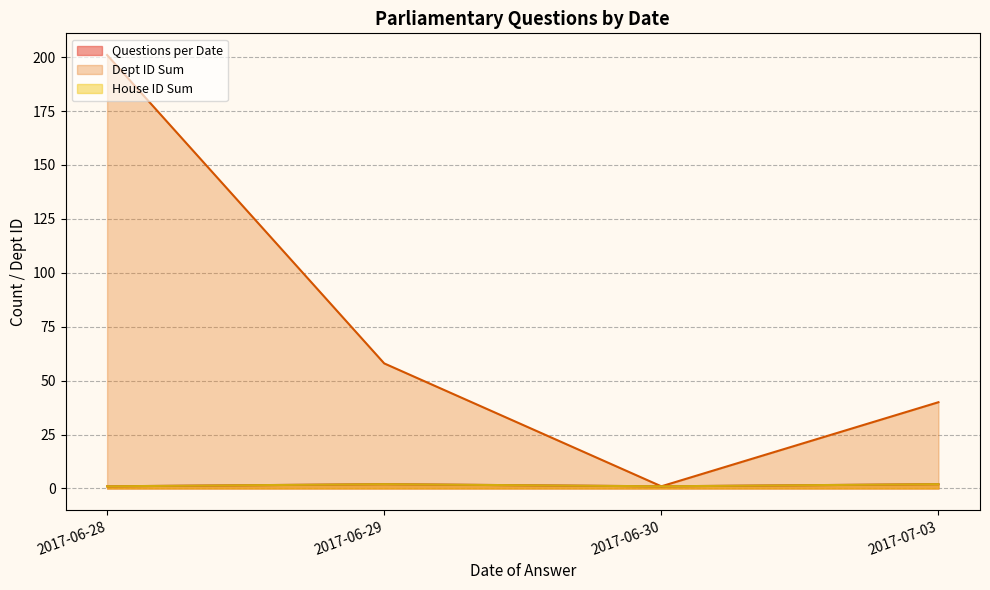

What is the highest value of the Questions per Date series?

3